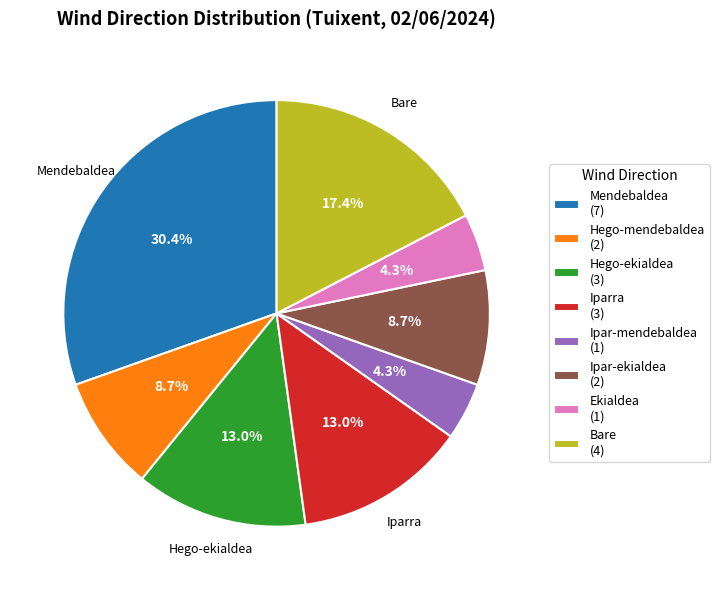

How many segments does this pie chart have?

8